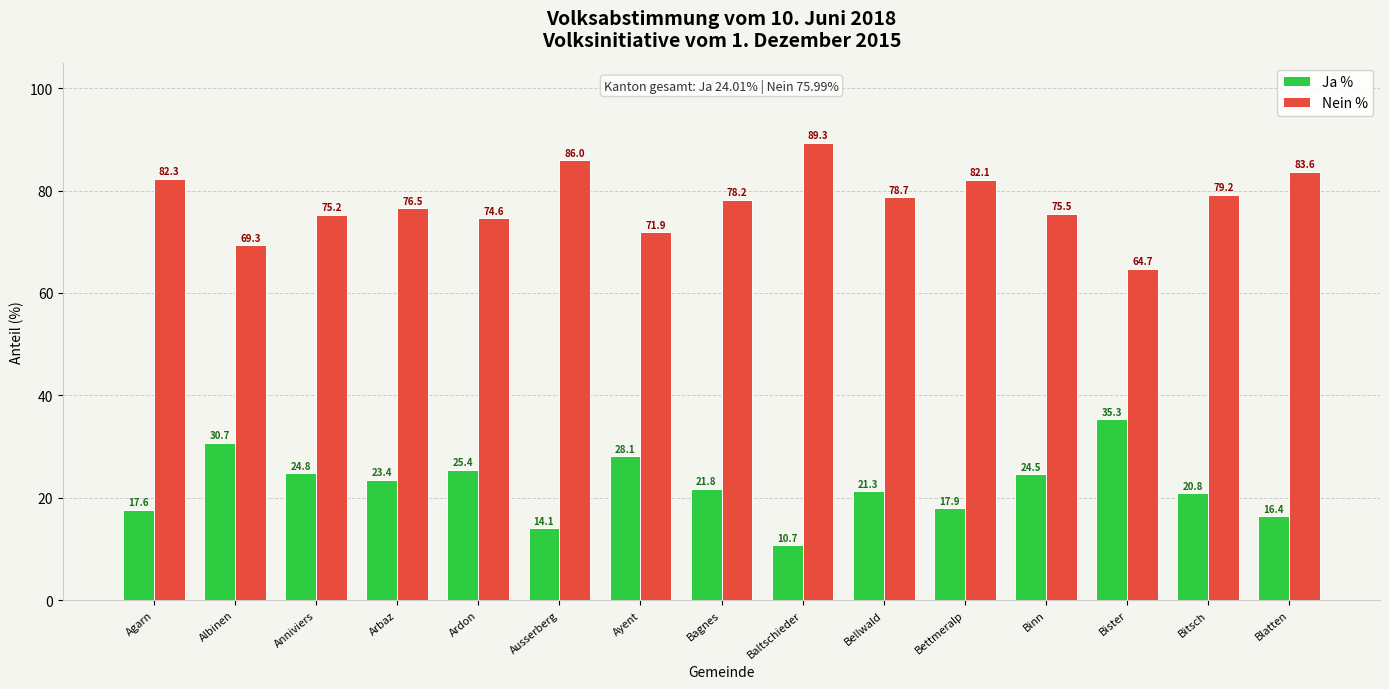

What is the average value of the Nein % series?

77.8